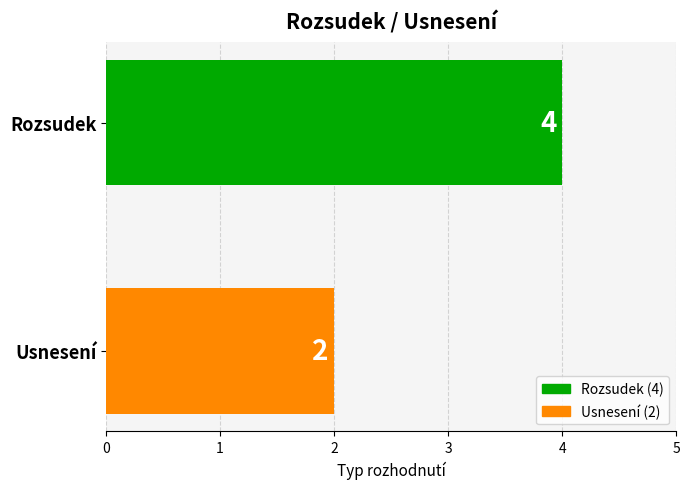

True or false: the data shows 1 at Rozsudek.

False